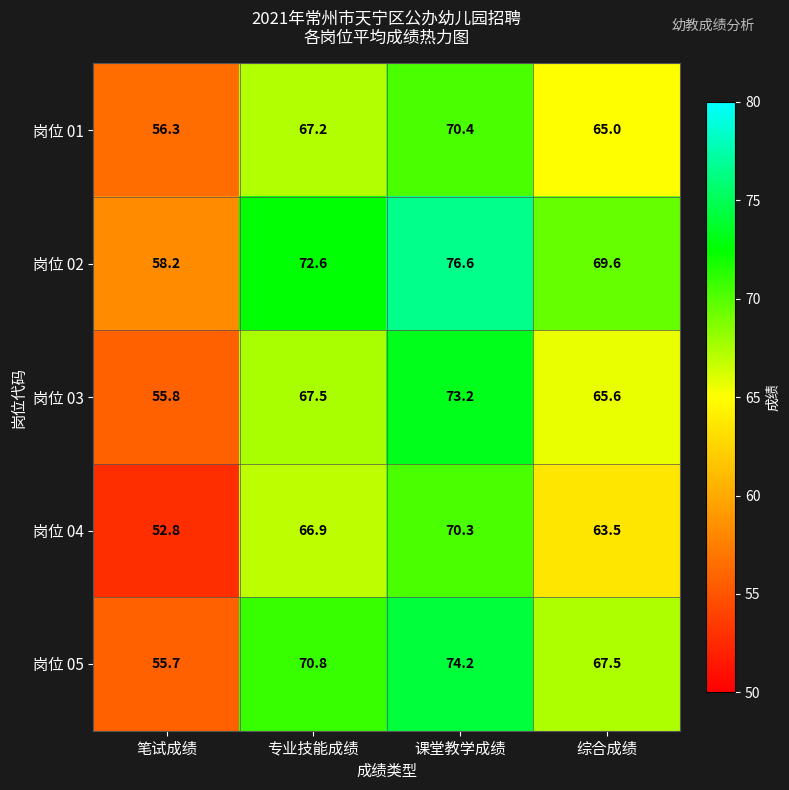

Reading left to right, what are all the values shown in this chart?

岗位 01: 56.3	67.2	70.4	65.0
岗位 02: 58.2	72.6	76.6	69.6
岗位 03: 55.8	67.5	73.2	65.6
岗位 04: 52.8	66.9	70.3	63.5
岗位 05: 55.7	70.8	74.2	67.5